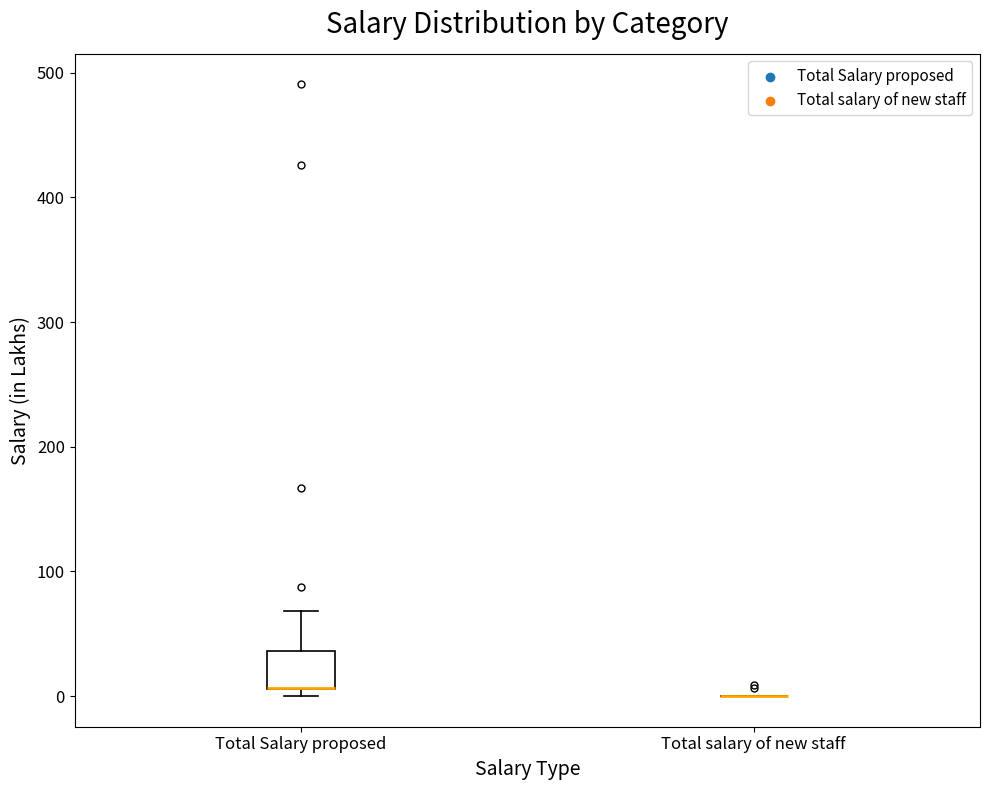

Which box is the tallest, from its lower edge to its upper edge?

Total Salary proposed